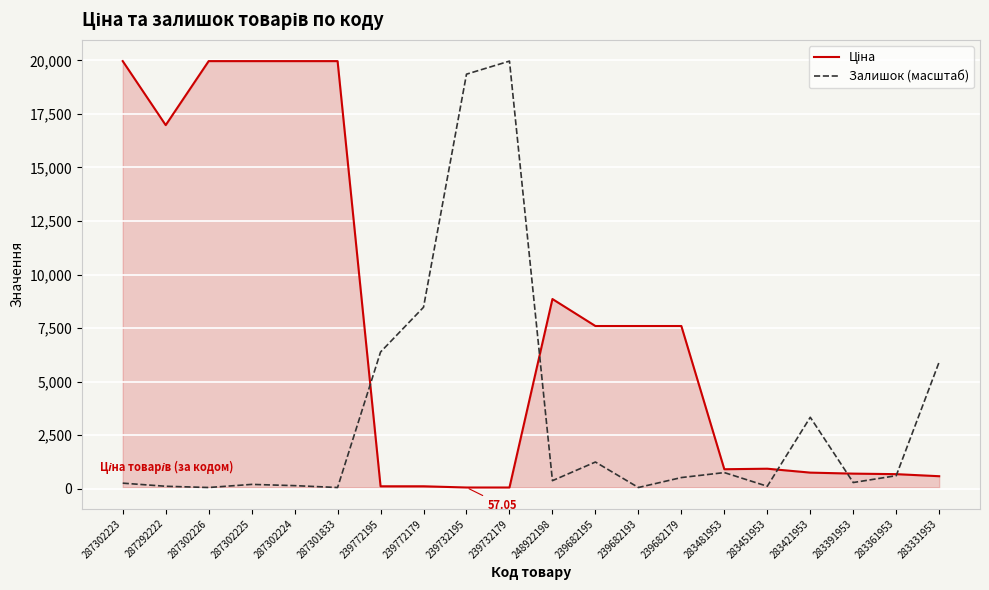

What is the difference between the second highest and second lowest values in the Залишок (масштаб) series?

19297.7